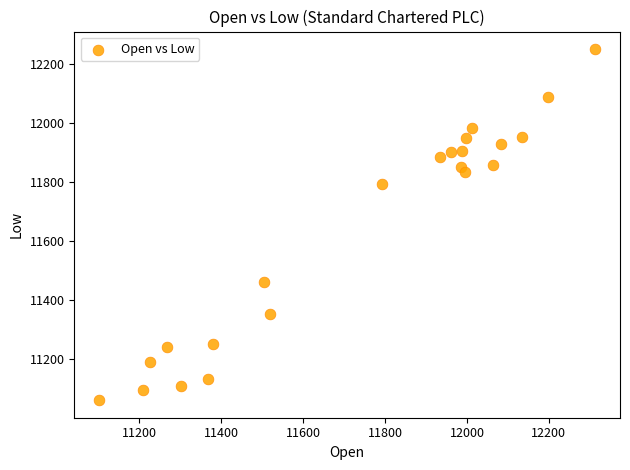

What Y value in the scatter plot is closest to 11656?

11793